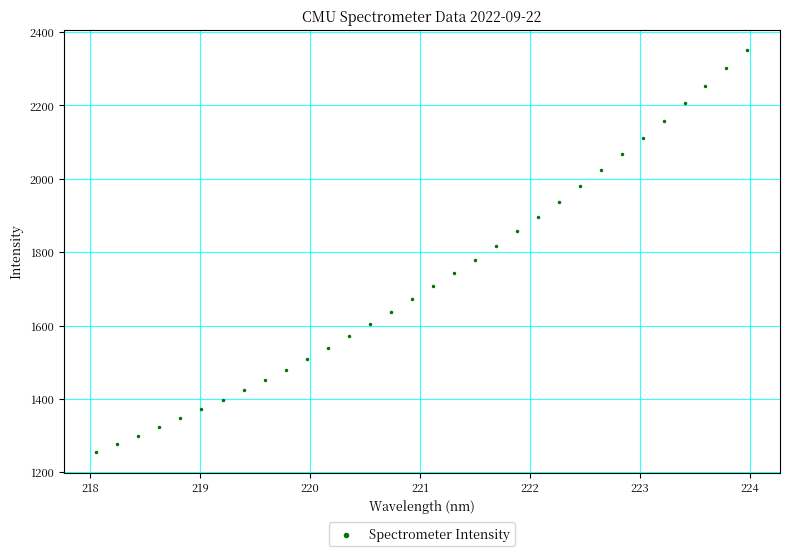

What is the range of X values (max minus min)?

5.9